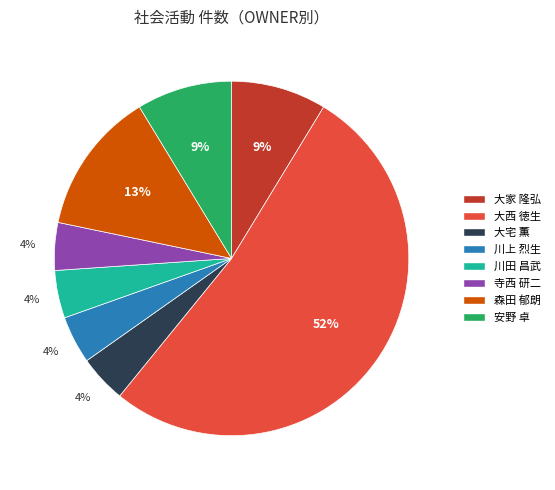

Approximately how many times larger is the value at 大家 隆弘 compared to 大西 徳生?

0.2